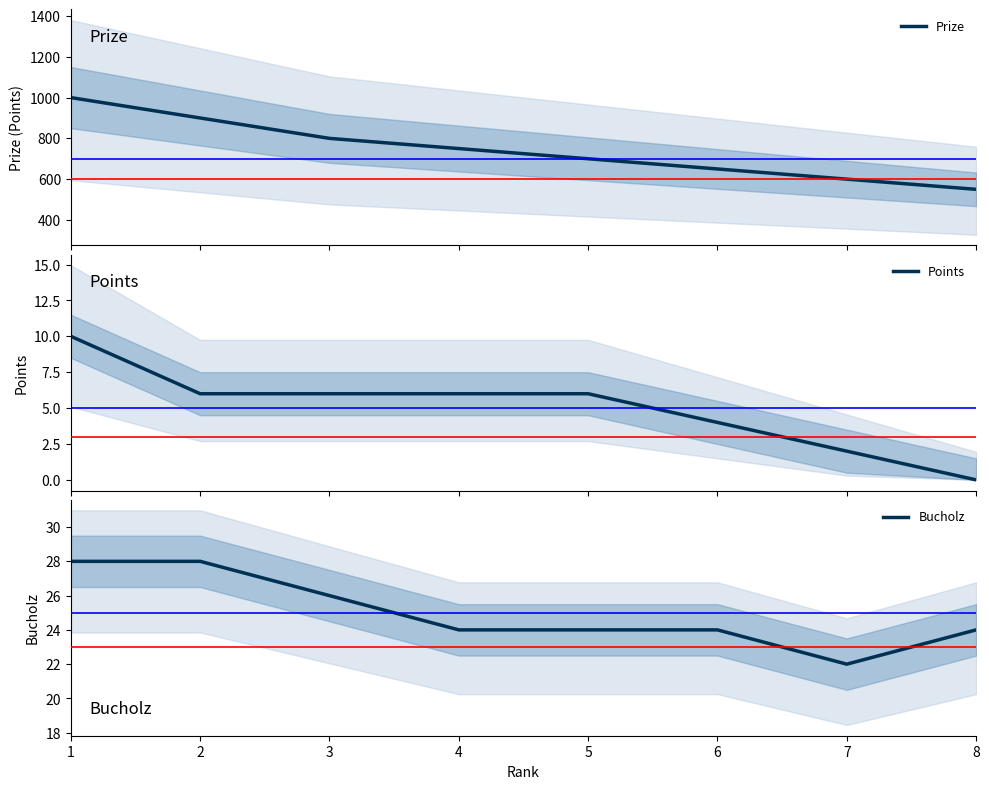

Which has a higher value, 3 or 8?

3